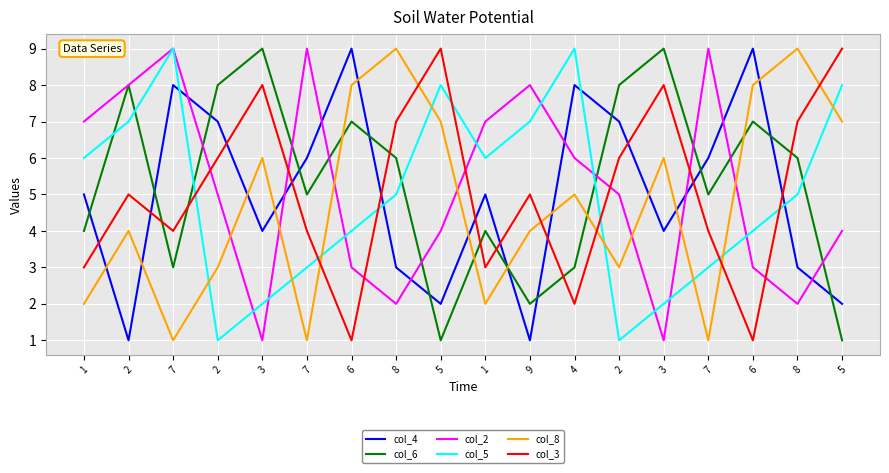

What is the average value of the col_4 series?

5